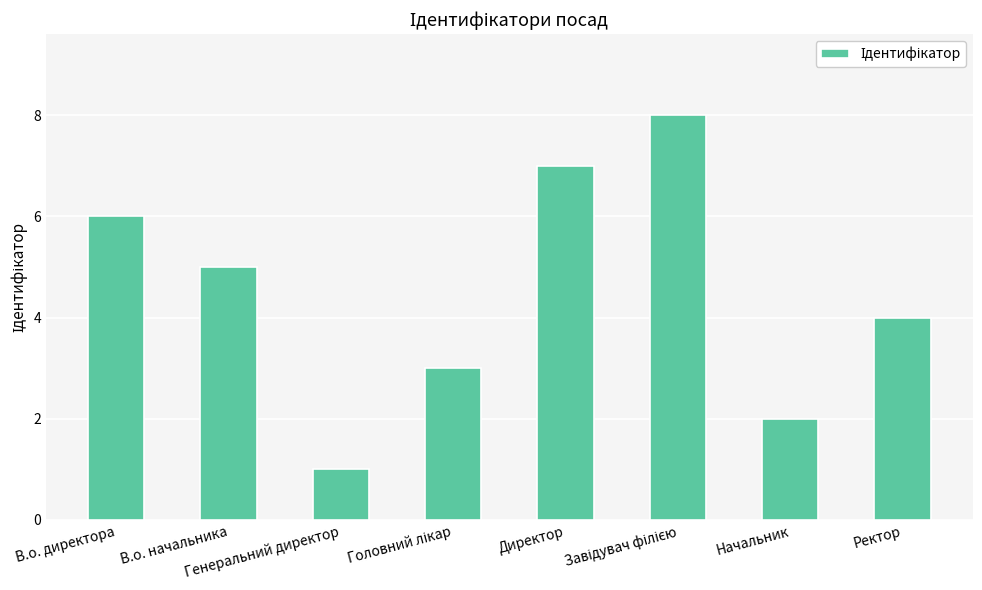

The value at Директор is 7. True or false?

True